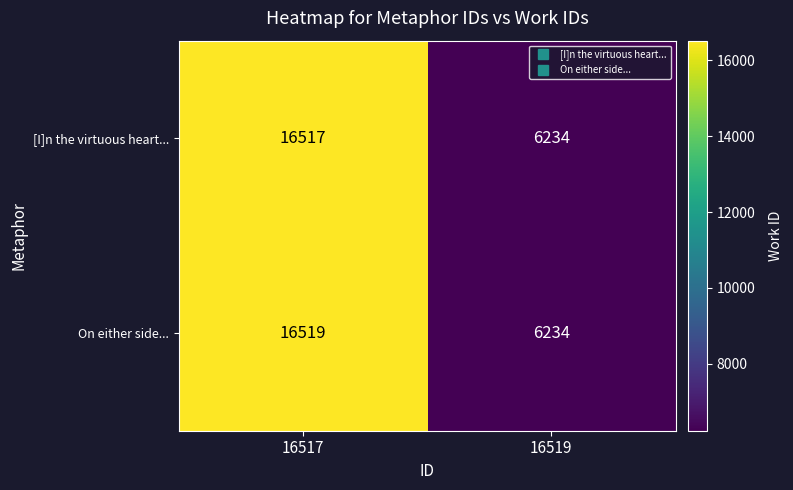

Reading right to left, list all the values displayed in this chart.

[I]n the virtuous heart...: 16519=6234	16517=16517
On either side...: 16519=6234	16517=16519